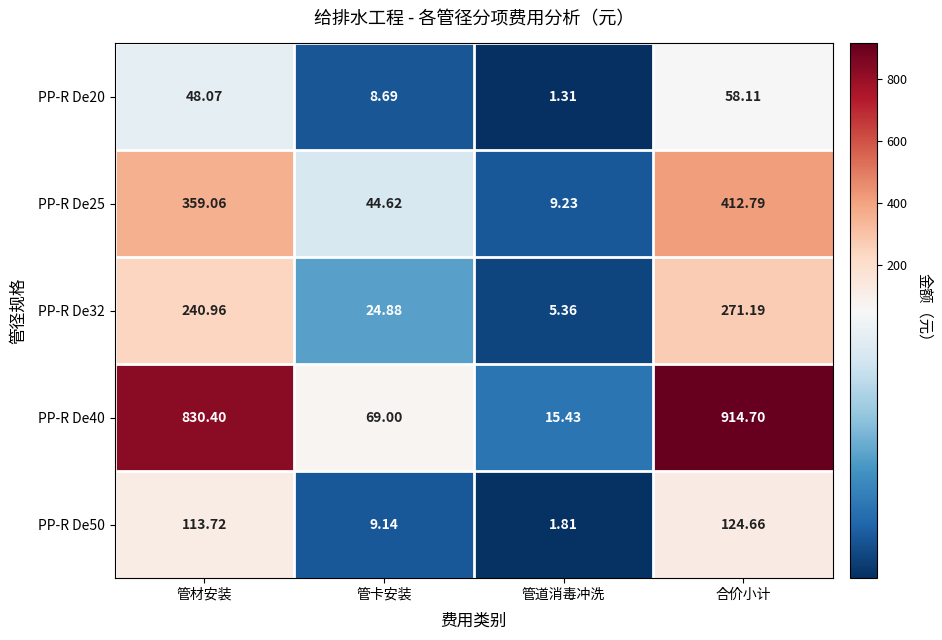

At which label does PP-R De20 reach its peak?

合价小计